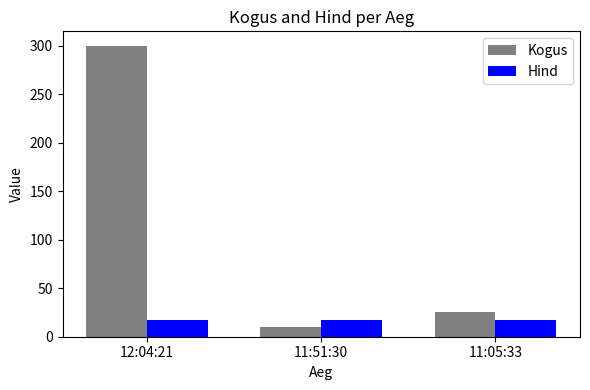

Which series changed the most between 12:04:21 and 11:05:33?

Kogus